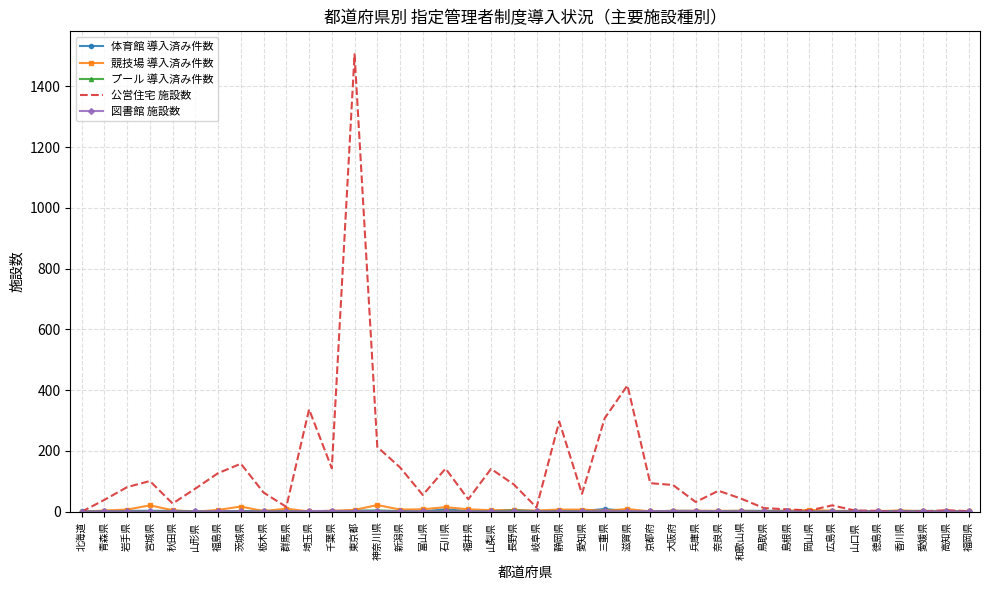

True or false: 公営住宅 施設数 has a value of 142 at 石川県.

True